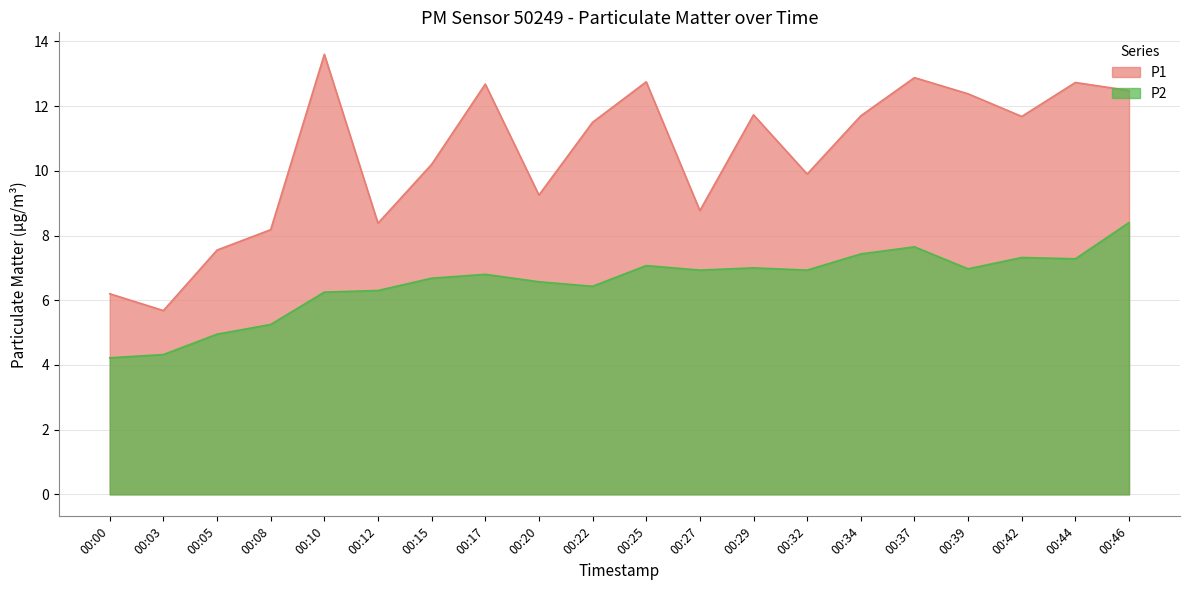

At which label does P1 reach its peak?

00:10